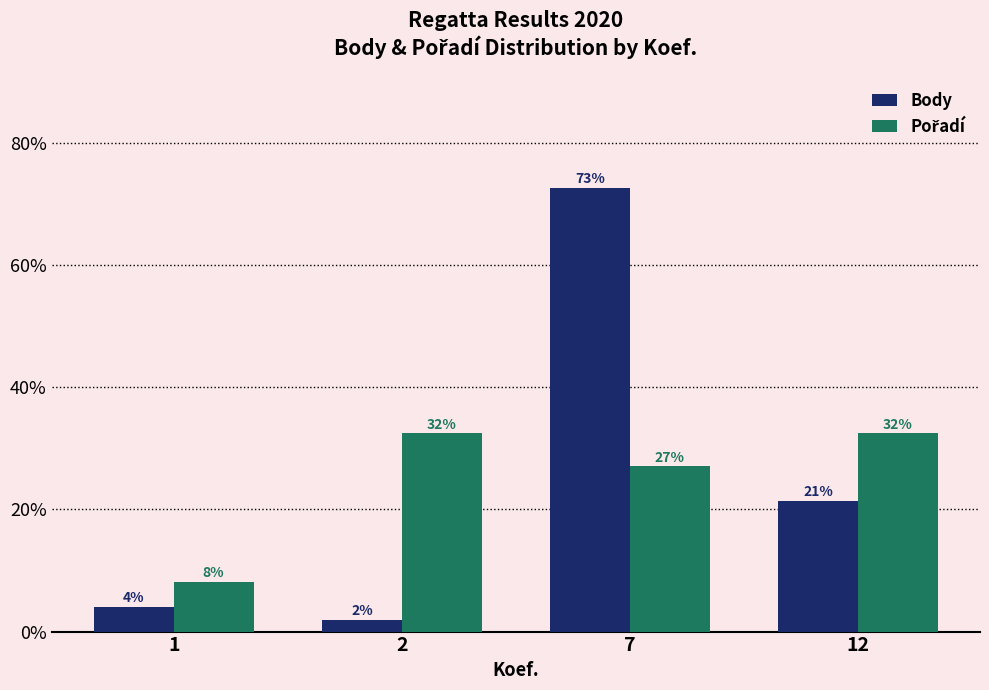

Does the chart contain stacked bars?

No